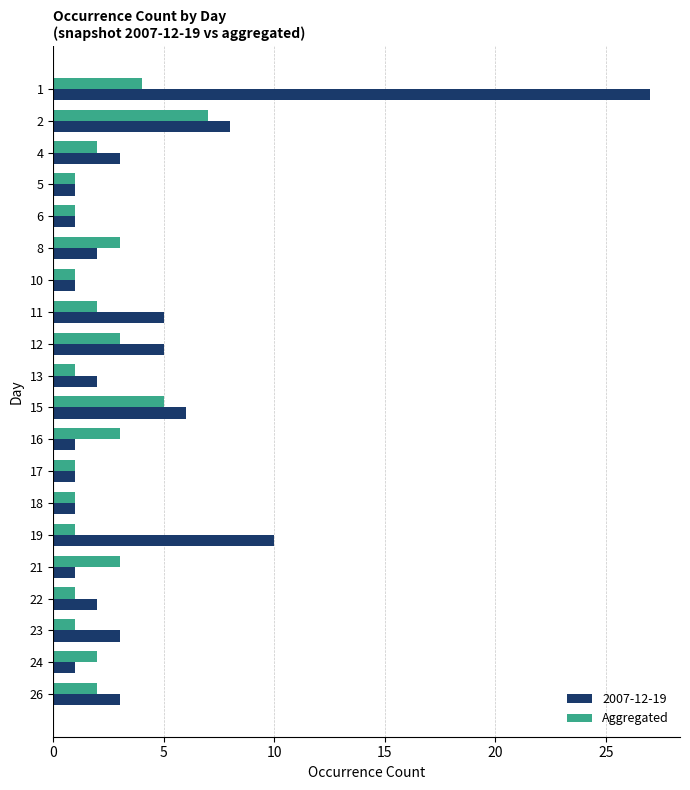

Which series has the widest spread of values?

2007-12-19